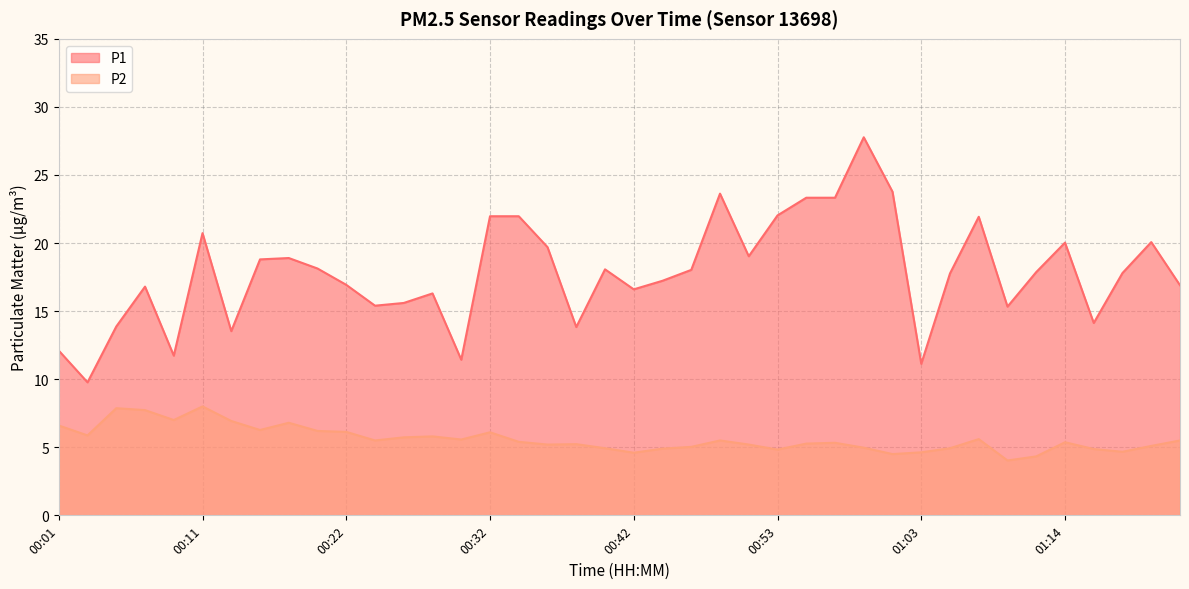

True or false: P2 and P1 cross at least once.

False